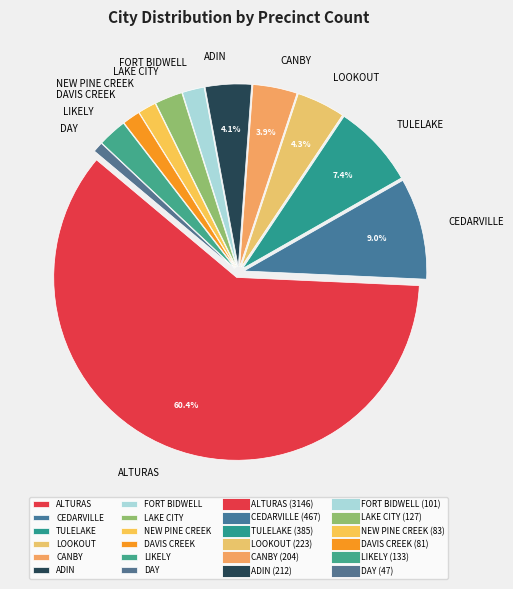

To the nearest percent, what percentage of the pie is CANBY?

4%